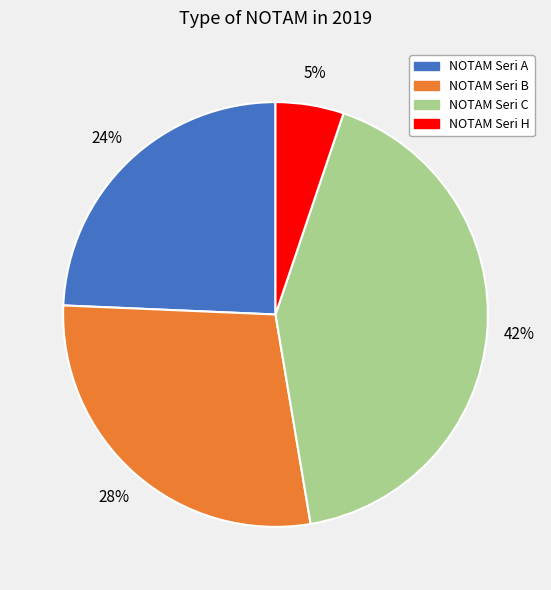

Combined, do NOTAM Seri H and NOTAM Seri B account for over 50%?

No